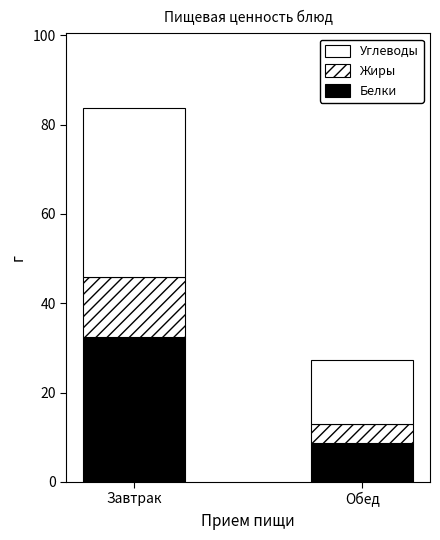

How many bars are there in total?

2